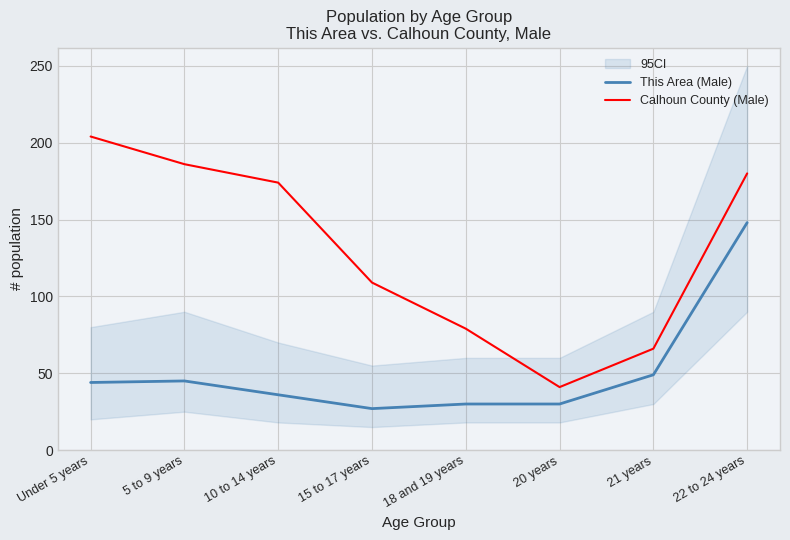

True or false: This Area (Male) has a value of 30 at 18 and 19 years.

True